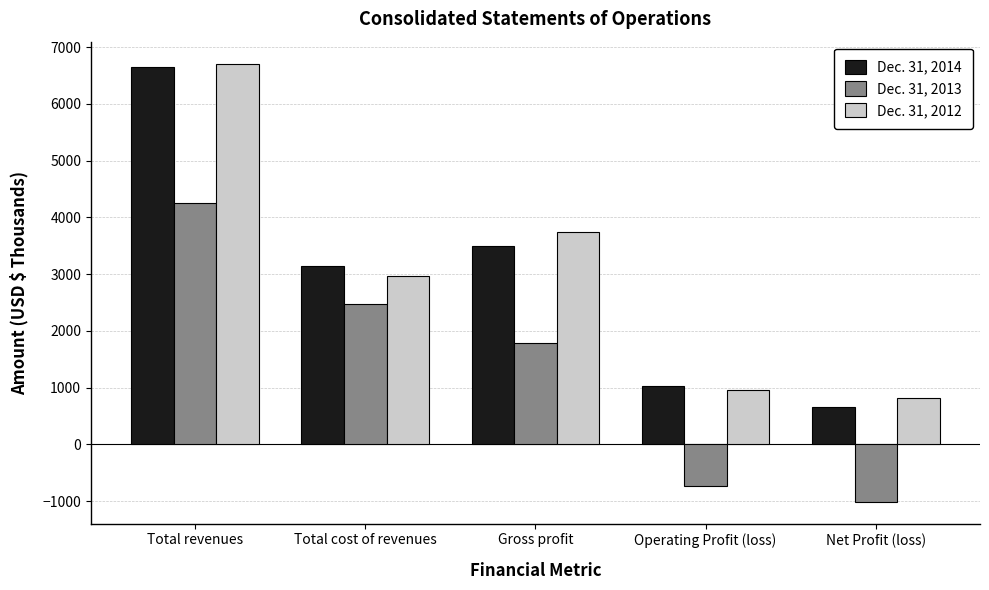

What is the label of the 5th bar from the left?

Net Profit (loss)